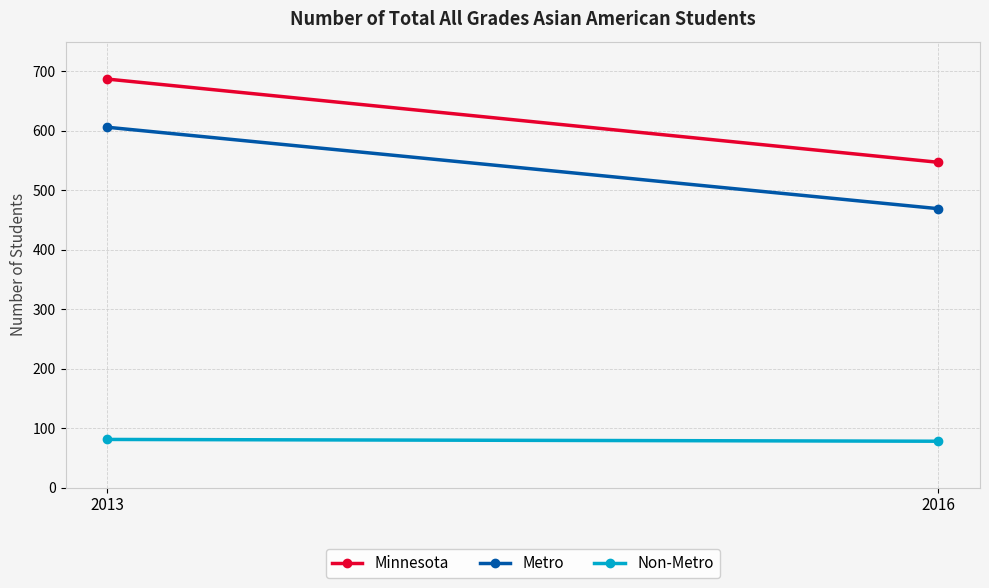

Between 2013 and 2016, which series saw the biggest shift?

Minnesota